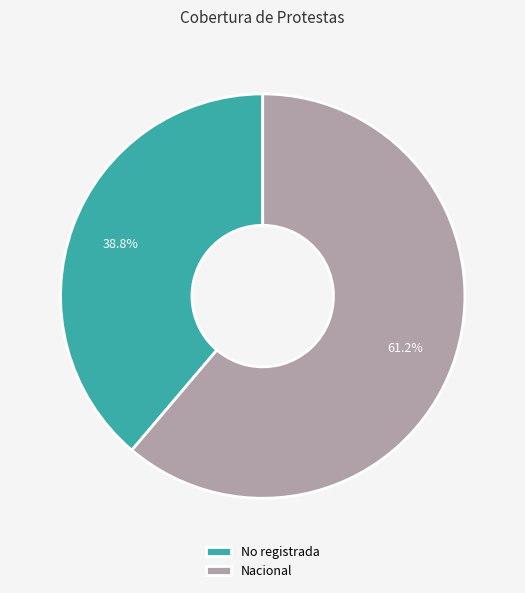

To the nearest percent, what percentage of the pie is Nacional?

61%